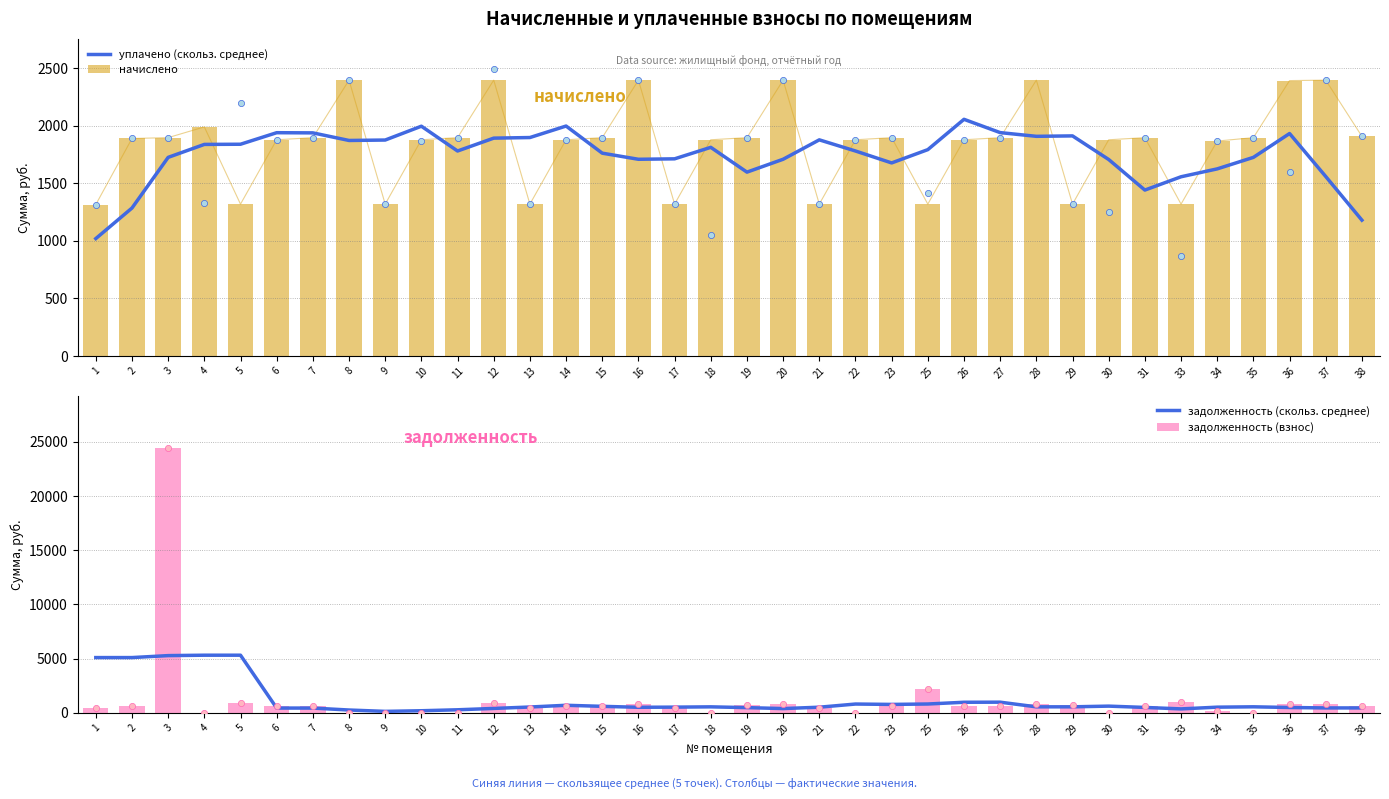

Which series contains the highest Y value?

задолженность (взнос)